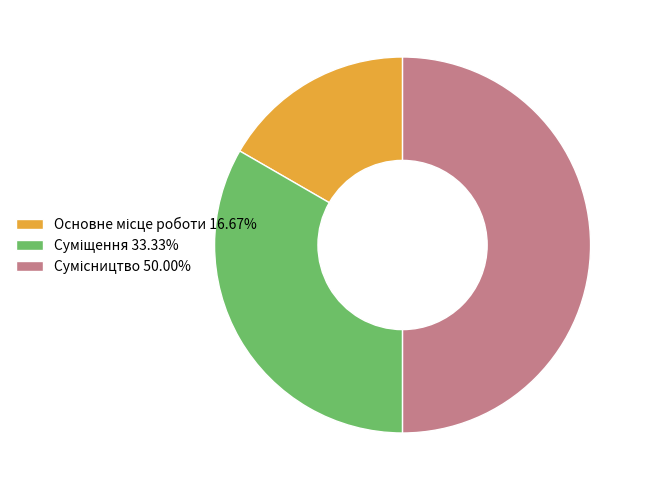

How many segments does this pie chart have?

3